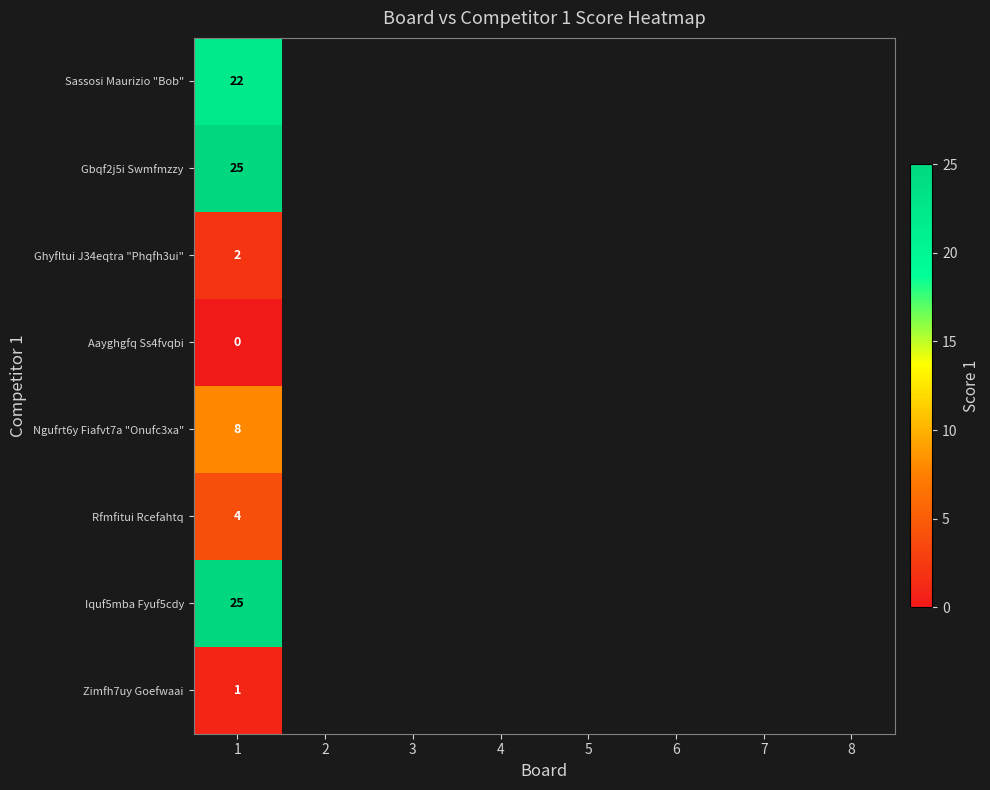

At which category does the chart reach its minimum across all series?

1